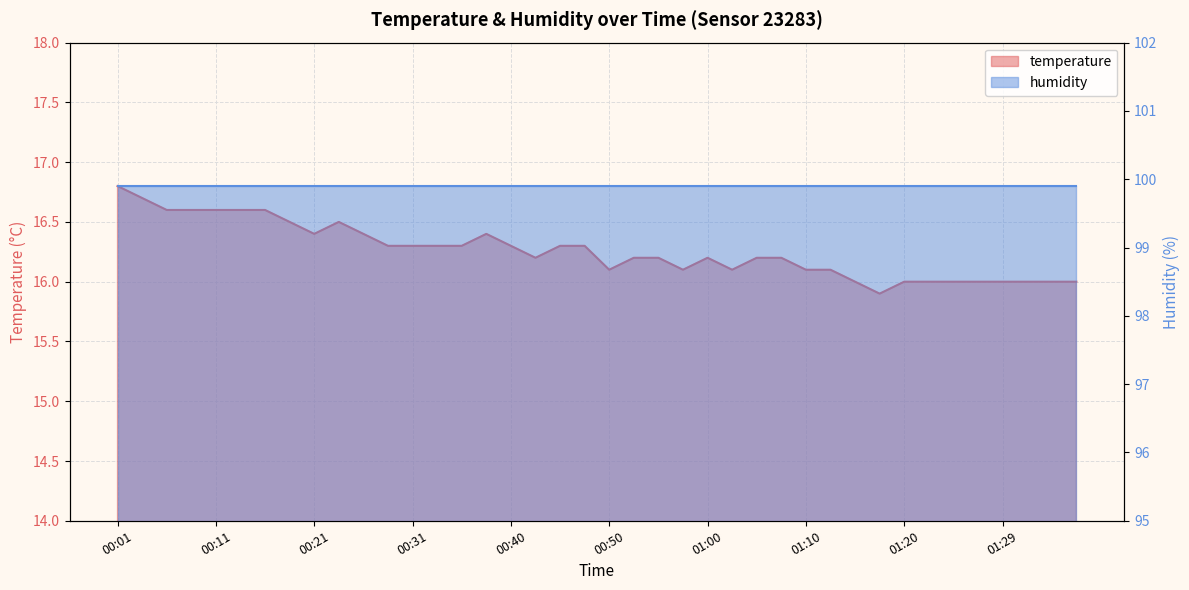

What is the change in value from 01:02 to 01:07?

+0.1